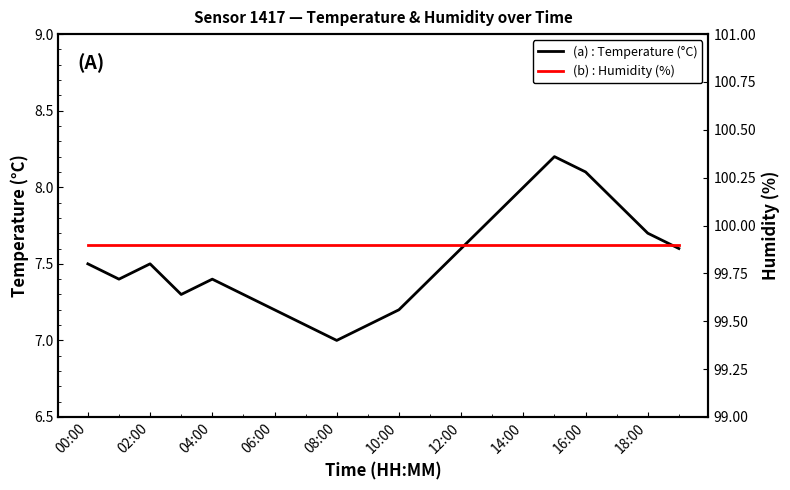

At which label does (b) : Humidity (%) reach its minimum?

00:00